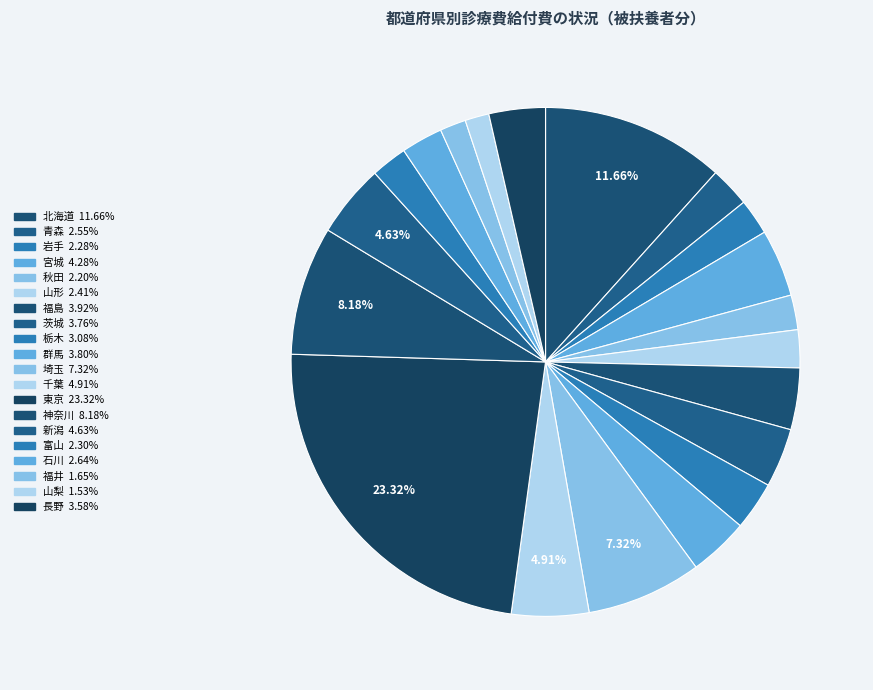

Approximately how many times larger is the value at 秋田 compared to 青森?

0.9